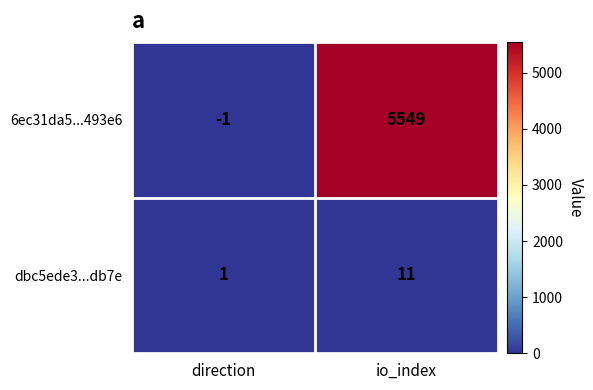

What is the difference between the dbc5ede3...db7e values at io_index and direction?

10